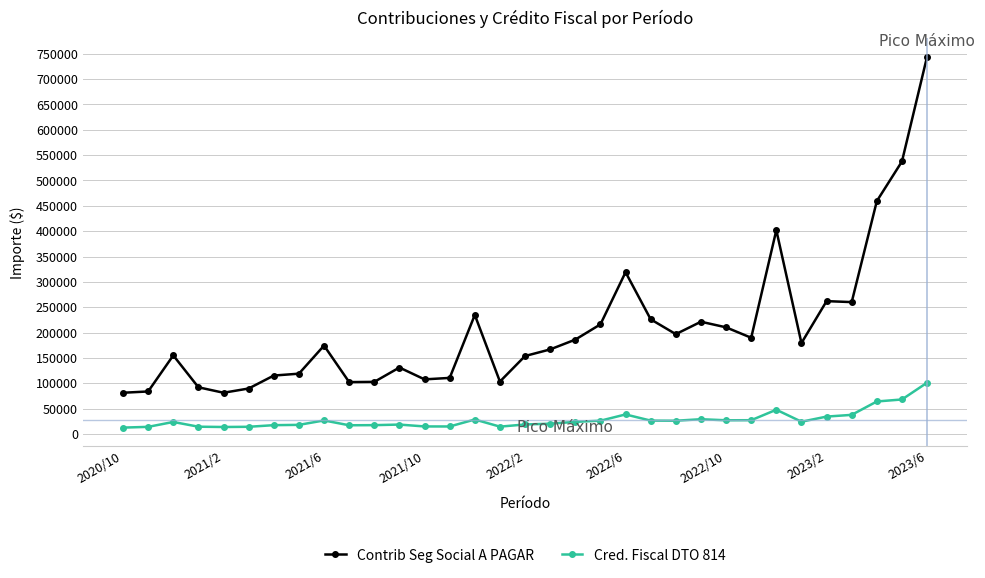

True or false: Cred. Fiscal DTO 814 has more than 1 points higher than both neighbors.

True